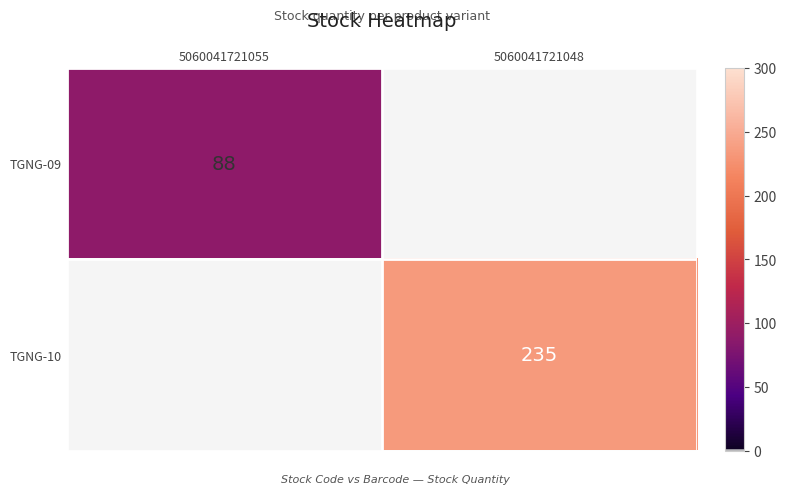

True or false: TGNG-09 has a value of 123 at 5060041721055.

False